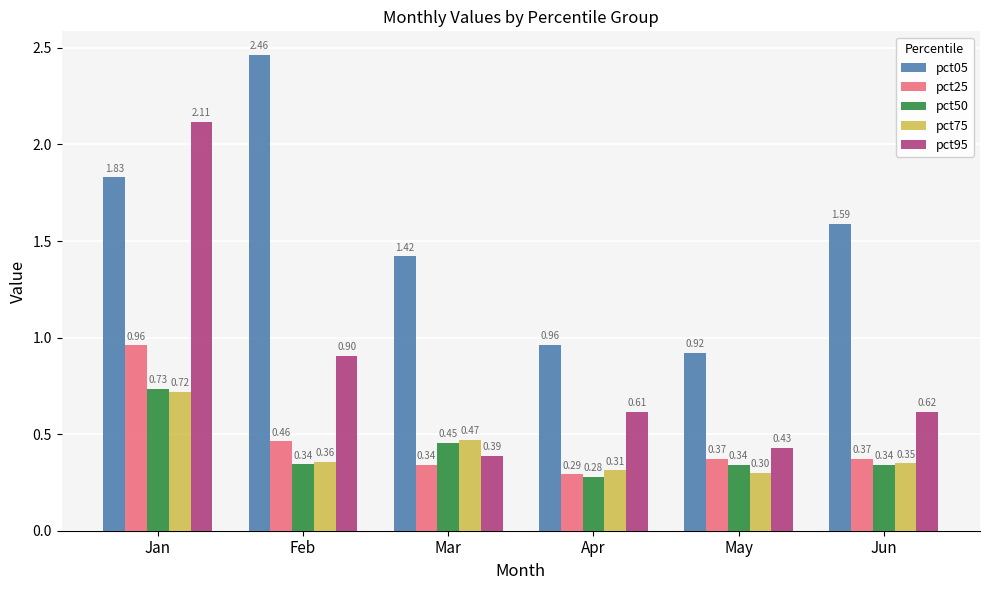

At May, list the series in order from largest to smallest.

pct05, pct95, pct25, pct50, pct75